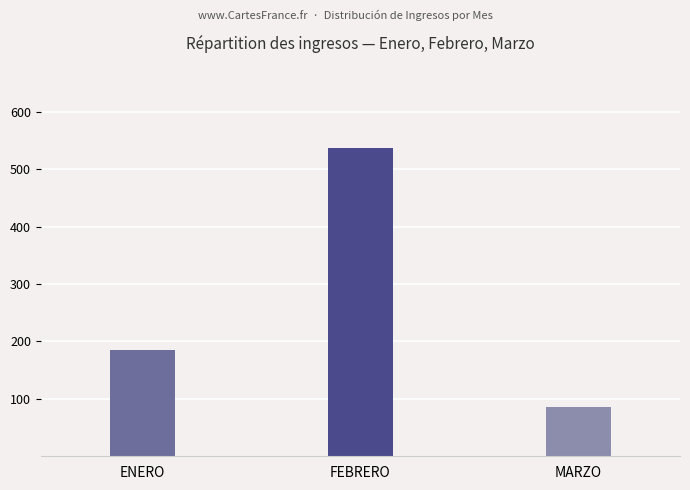

What is the greatest value displayed?

537563463.3